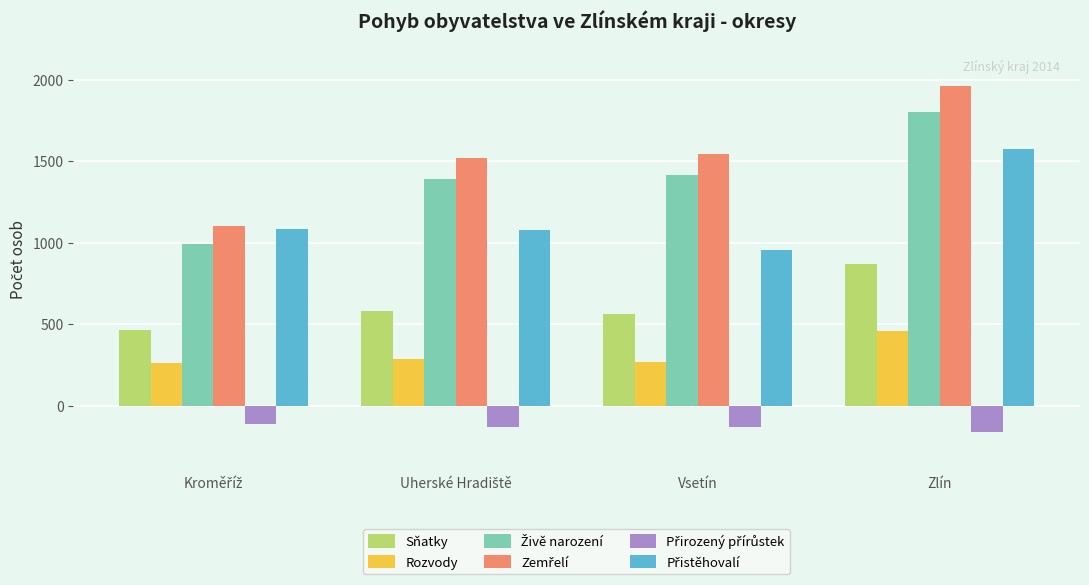

What is the smallest value displayed?

-157